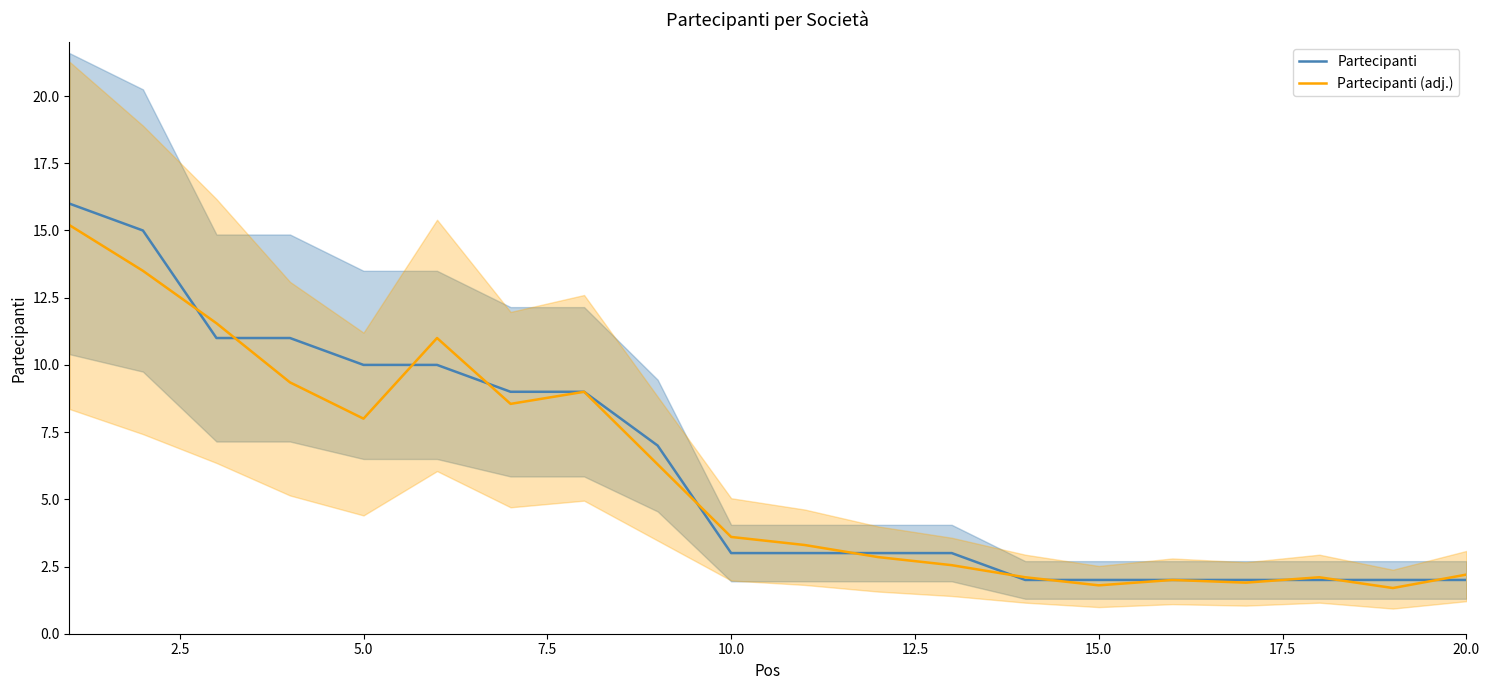

List the series in order of their overall mean, highest first.

Partecipanti, Partecipanti (adj.)